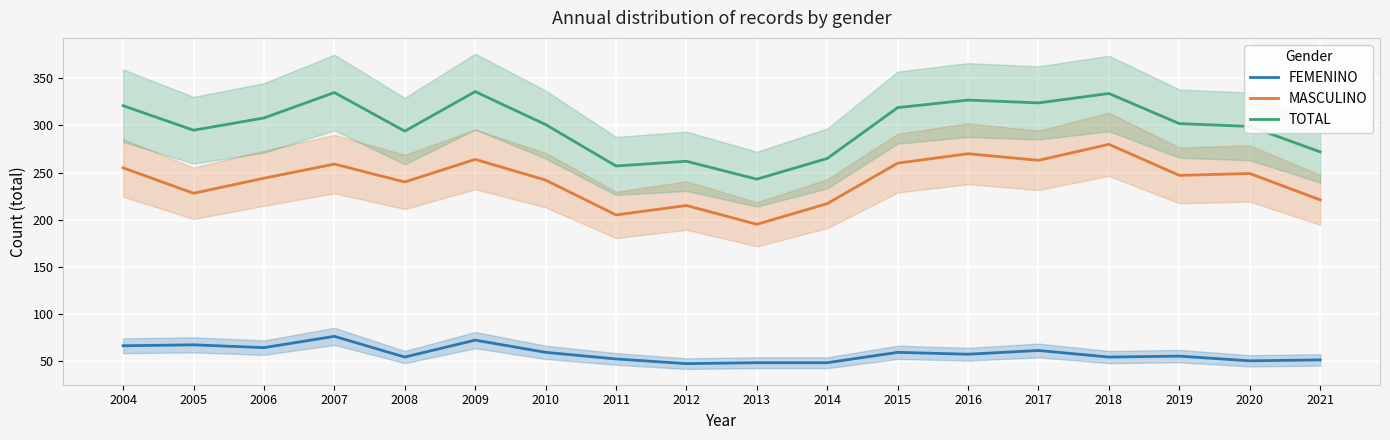

Reading left to right, extract all data points from this chart.

FEMENINO: 66	67	64	76	54	72	59	52	47	48	48	59	57	61	54	55	50	51
MASCULINO: 255	228	244	259	240	264	242	205	215	195	217	260	270	263	280	247	249	221
TOTAL: 321	295	308	335	294	336	301	257	262	243	265	319	327	324	334	302	299	272